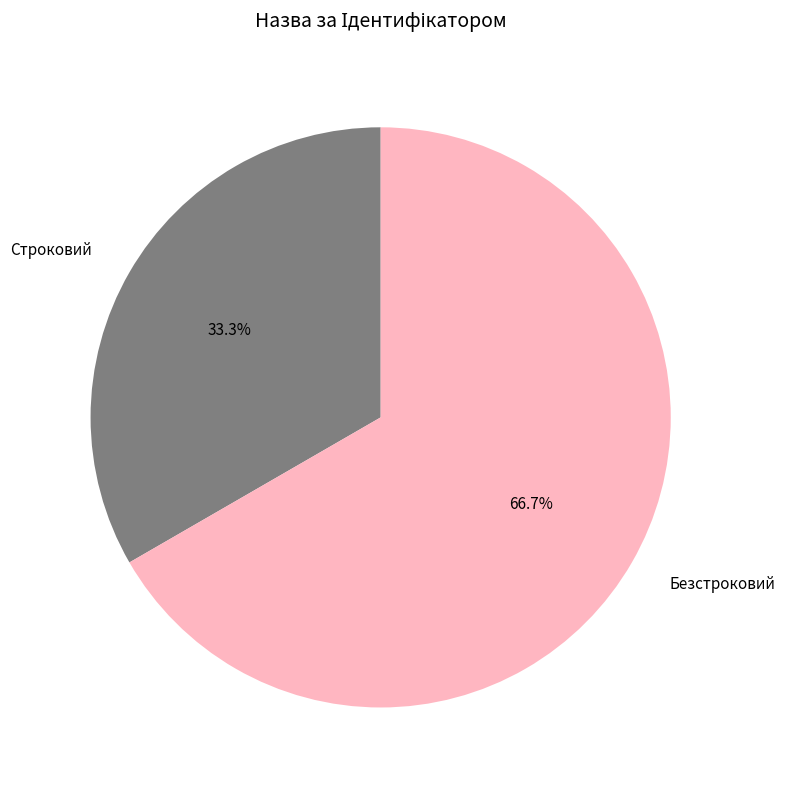

Which slice is the smallest?

Строковий